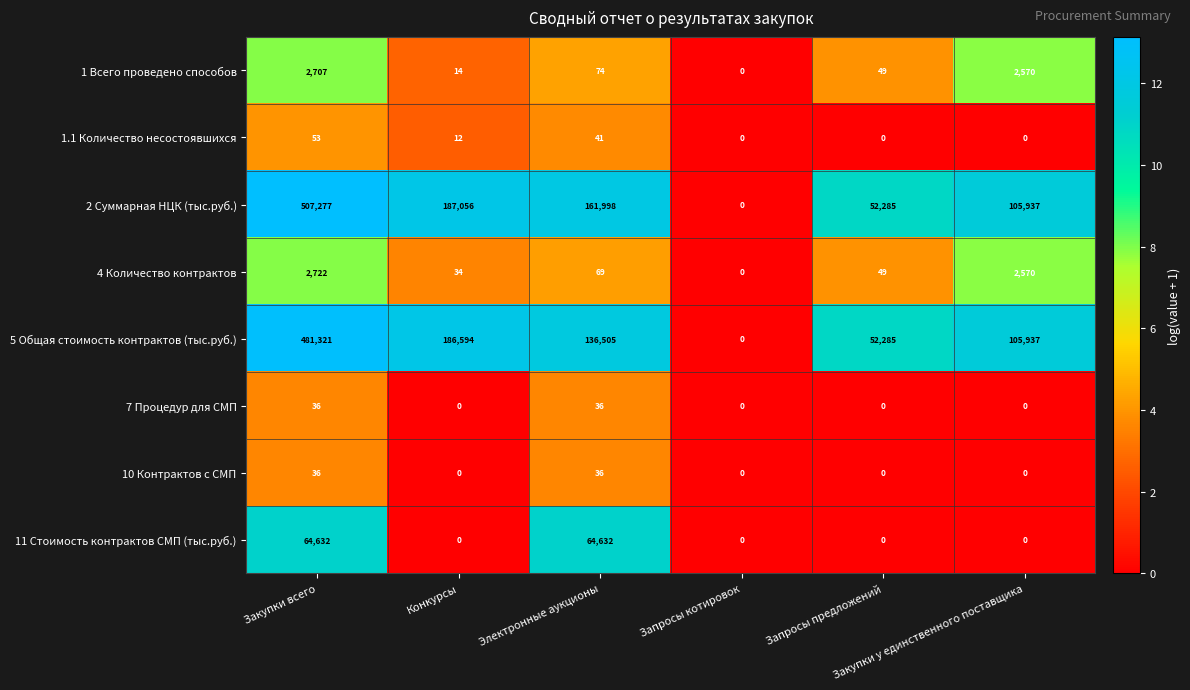

What is the difference between the maximum and minimum values in the 10 Контрактов с СМП series?

36